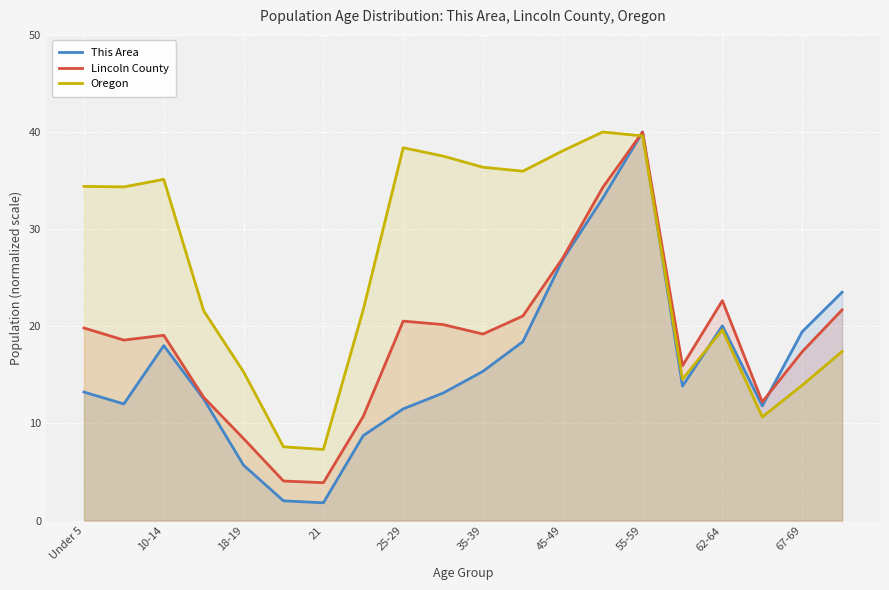

The value of This Area at 45-49 is 46.5. True or false?

False